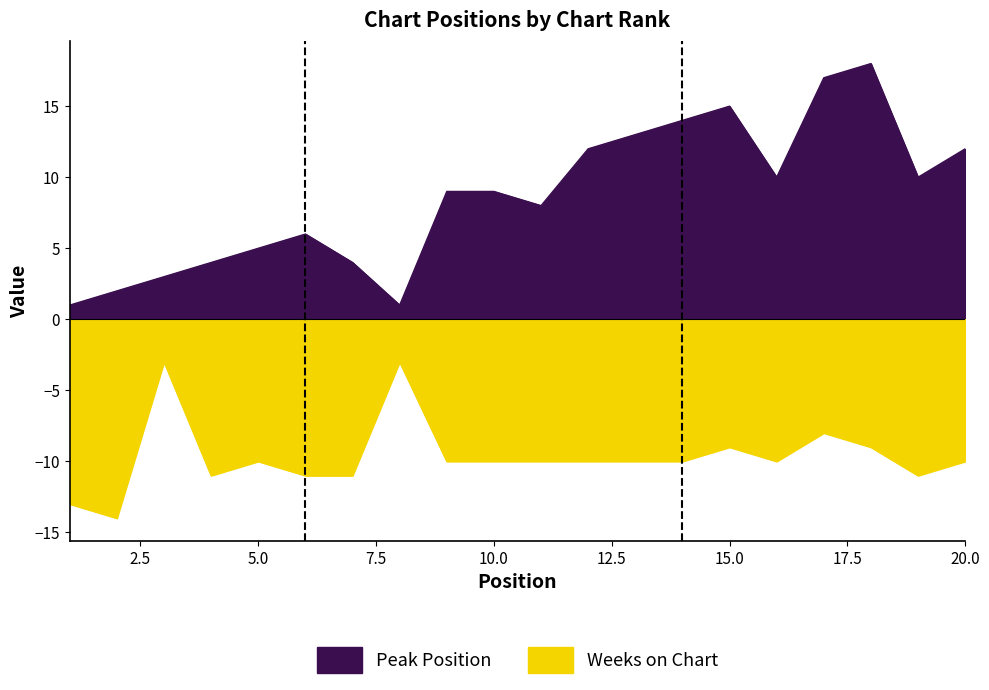

Which series has the largest total across all categories?

Peak Position